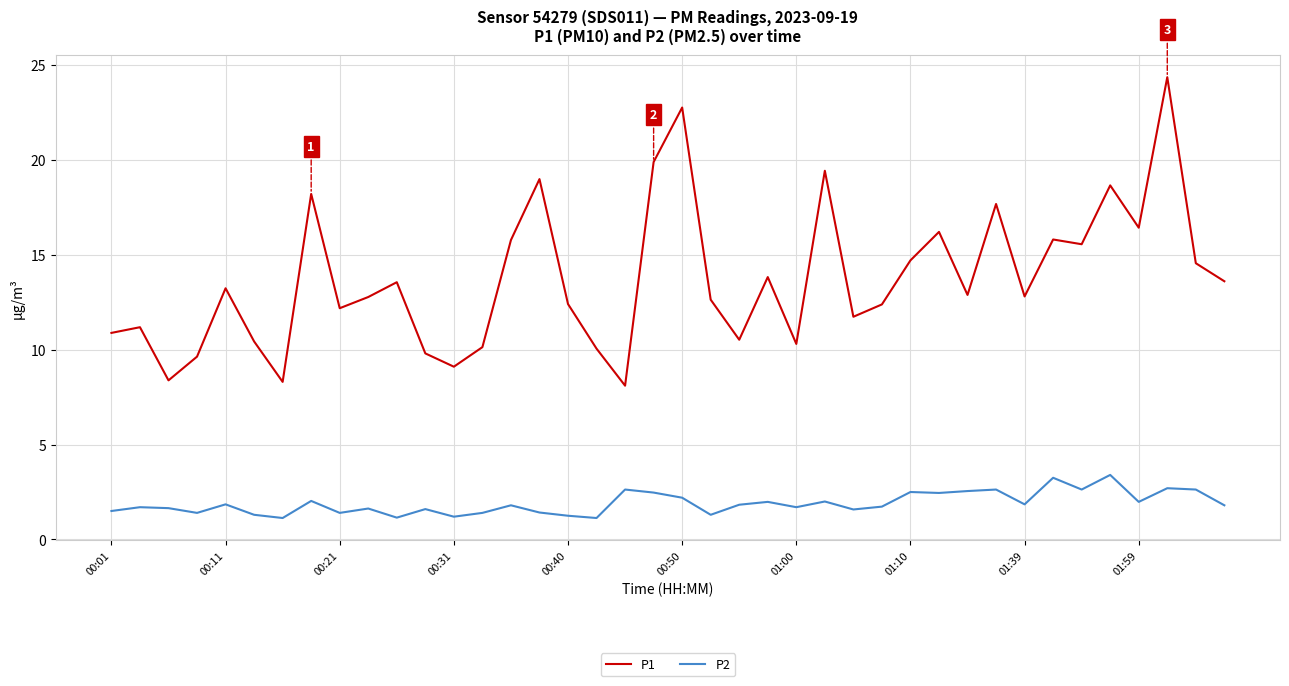

True or false: P2 and P1 cross at least once.

False